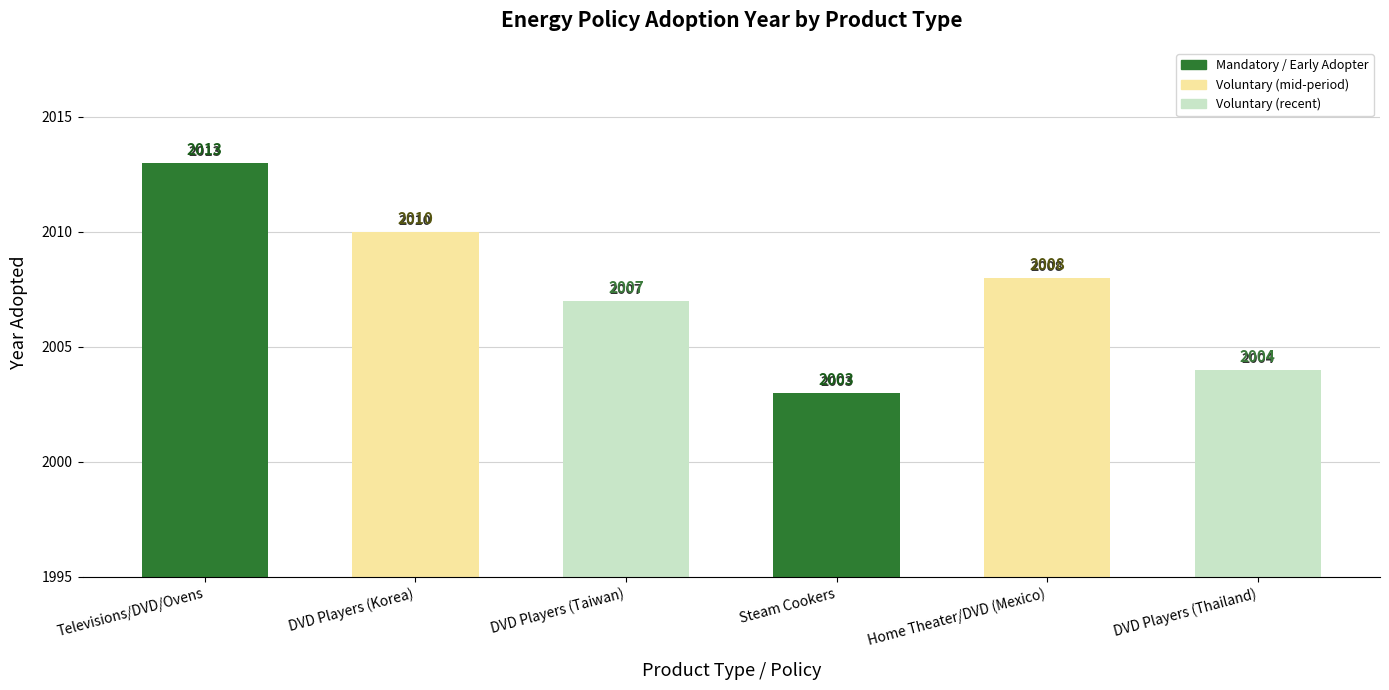

How many bars are there in total?

6